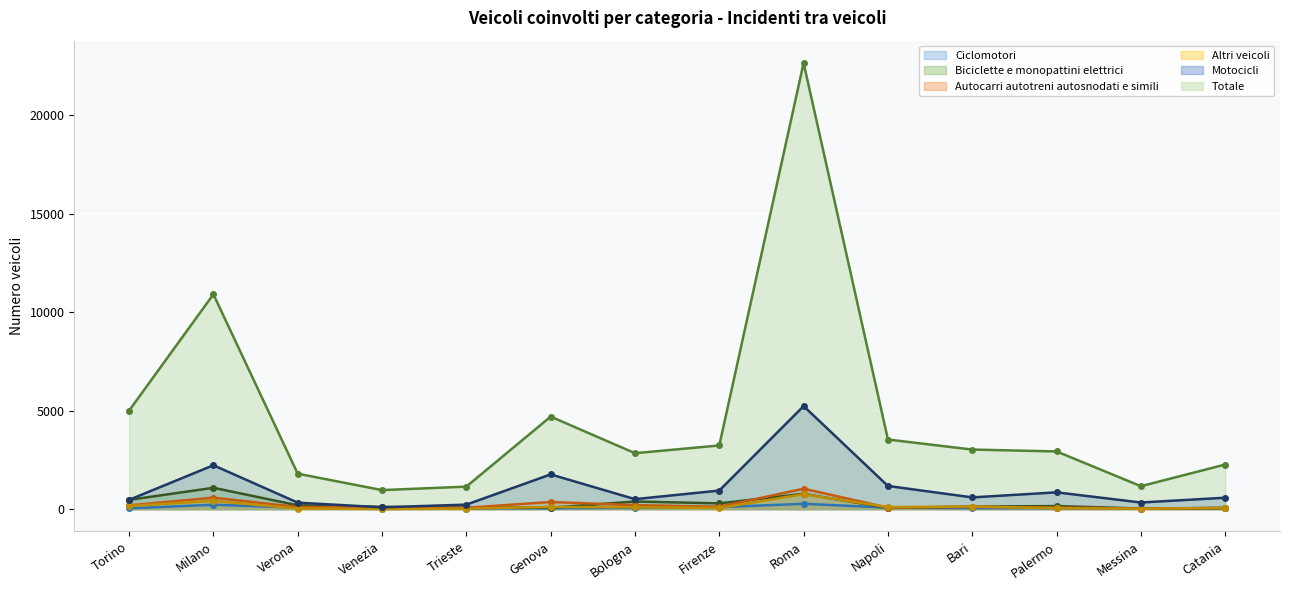

What is the maximum value shown in the chart?

22646